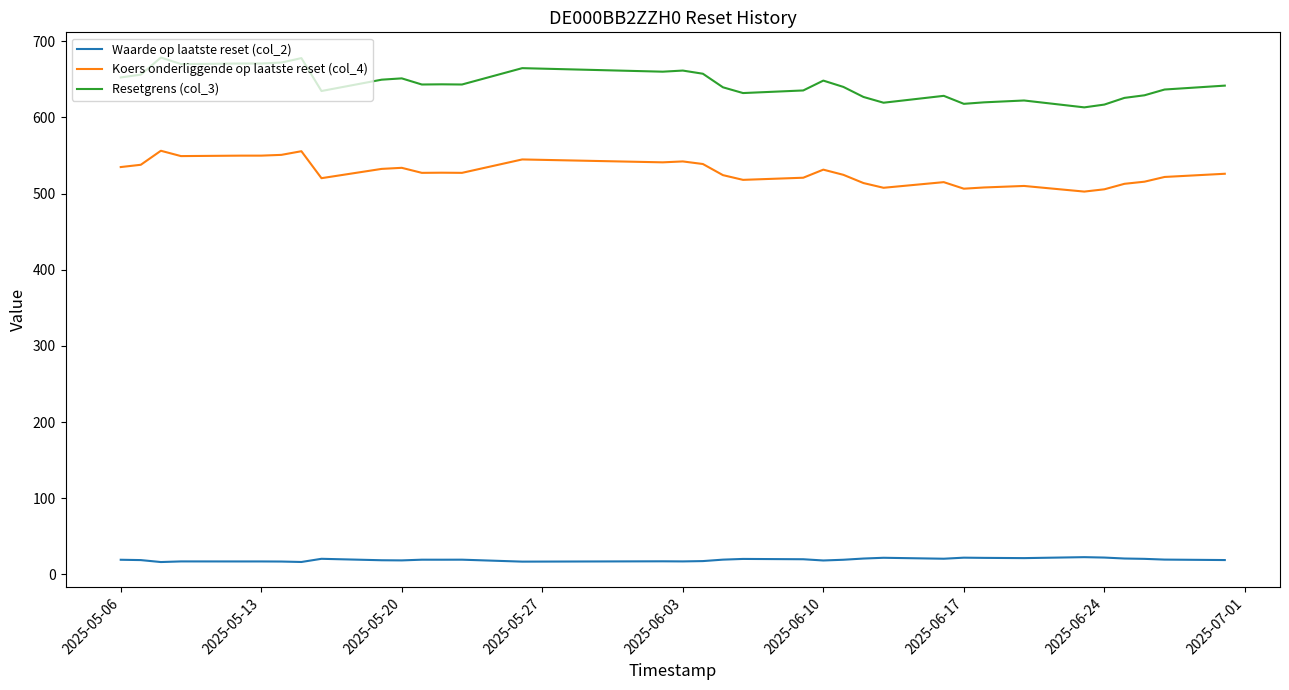

True or false: Resetgrens (col_3) and Waarde op laatste reset (col_2) cross at least once.

False